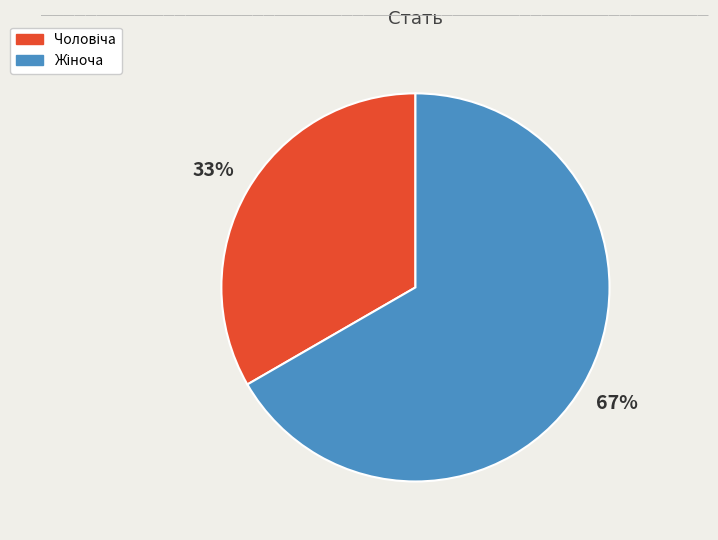

Does any single category account for the majority?

Yes